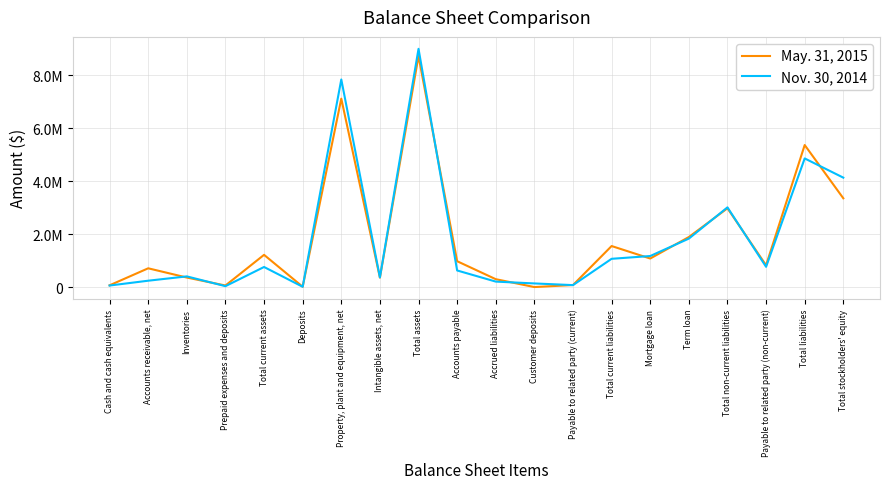

The May. 31, 2015 series shows 1085535 at Mortgage loan. True or false?

True